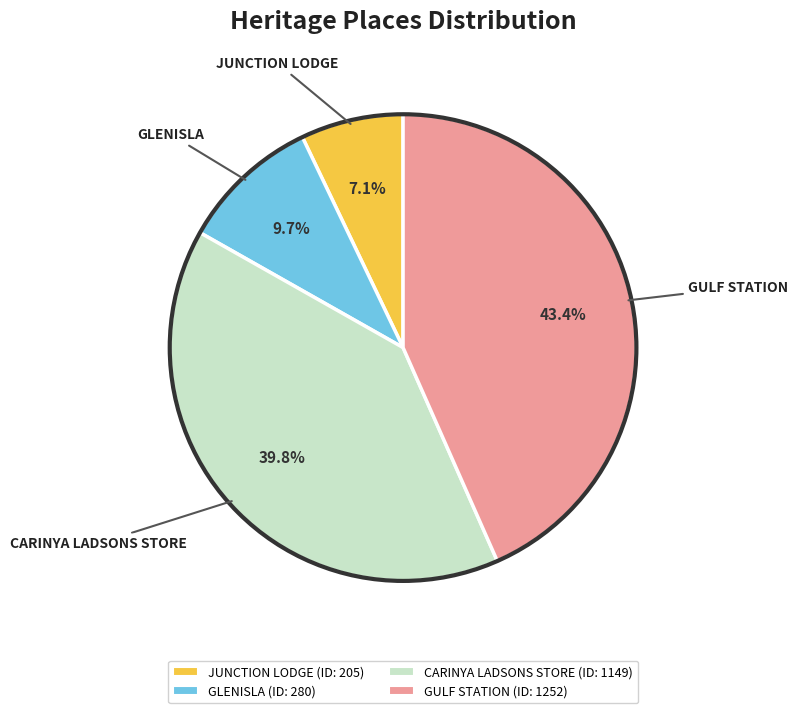

Combined, do JUNCTION LODGE and CARINYA LADSONS STORE account for over 50%?

No